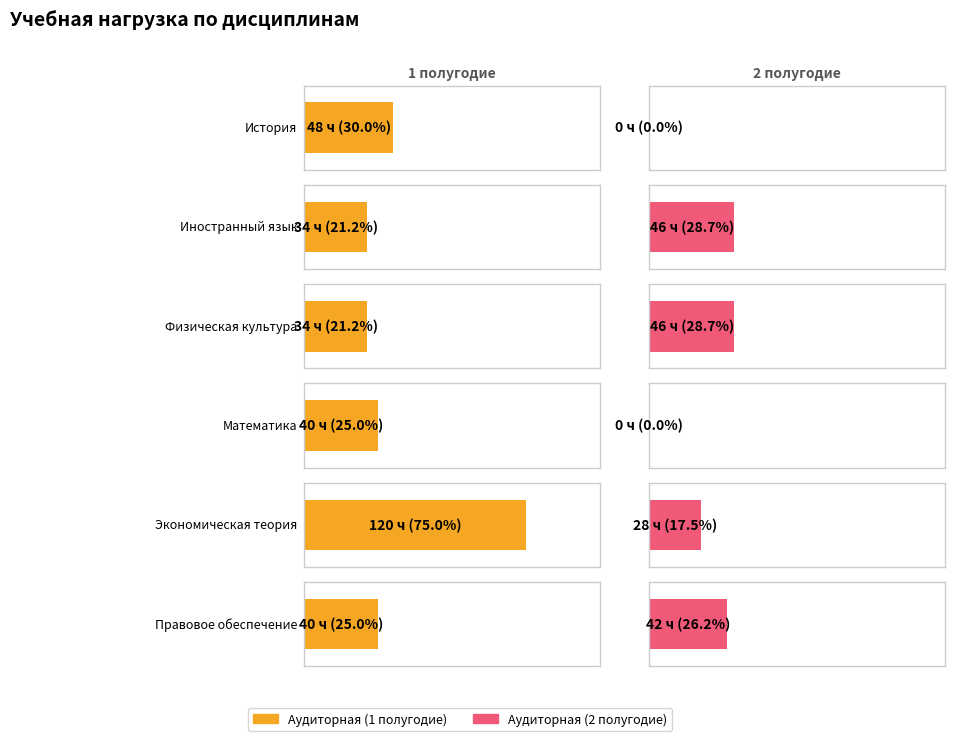

At which label is Аудиторная (2 полугодие) closest to 23?

Экономическая теория